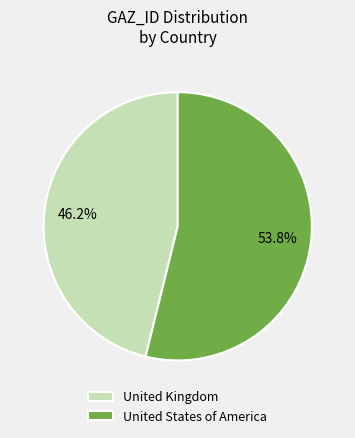

What percentage is NOT represented by United States of America?

46.2%